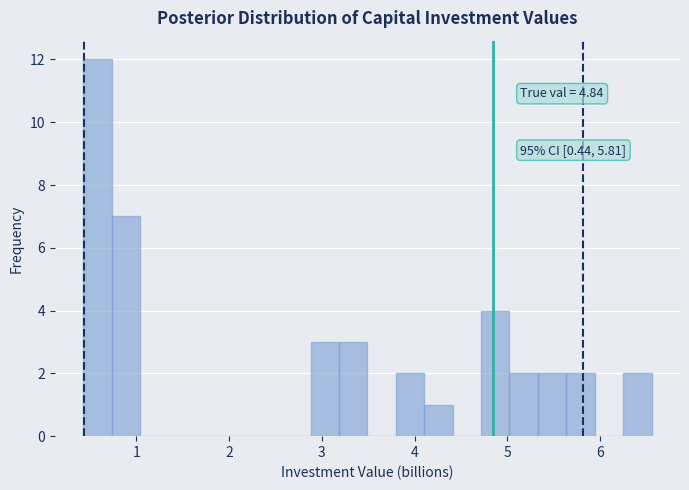

Around what value on the x-axis is the tallest bar? Give the approximate position of its centre, as read against the axis.

0.6